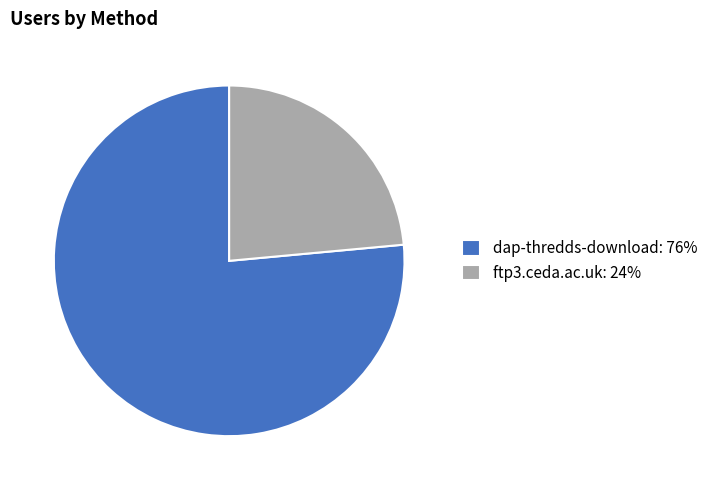

What is the ratio of the value at ftp3.ceda.ac.uk: 24% to the value at dap-thredds-download: 76%?

0.3